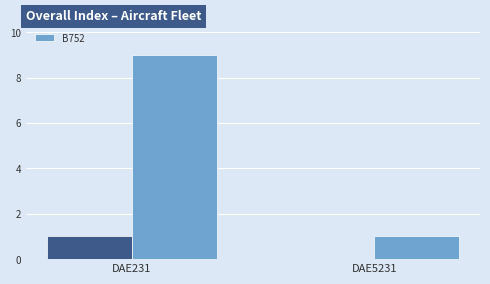

Which series has the largest total across all categories?

B752